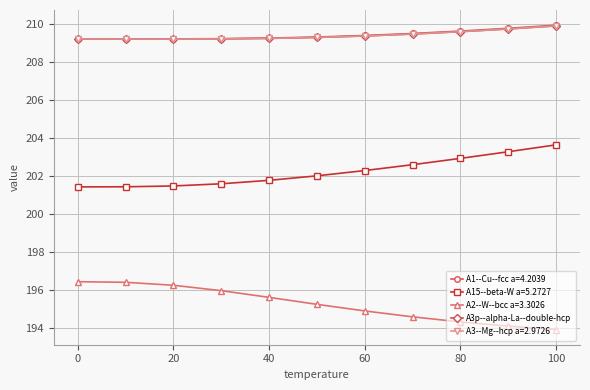

What is the value of the A15--beta-W a=5.2727 point at the 9th from the left?

202.9